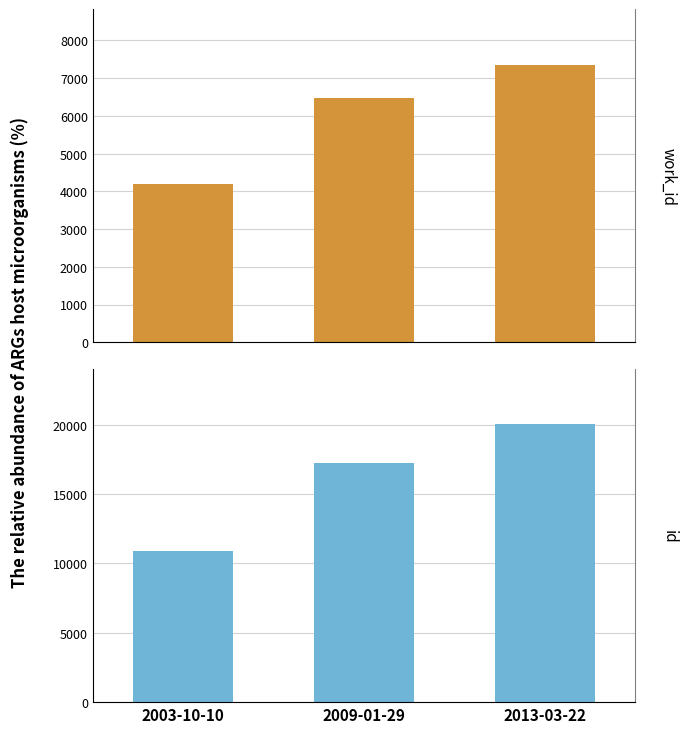

Count the number of data series in this chart.

2